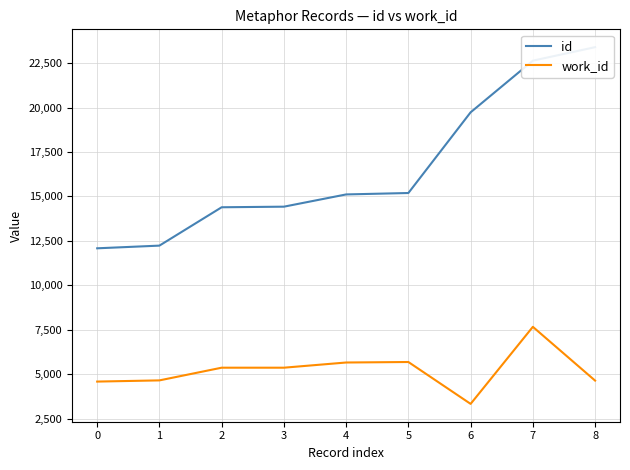

Which series has the largest range (max minus min)?

id